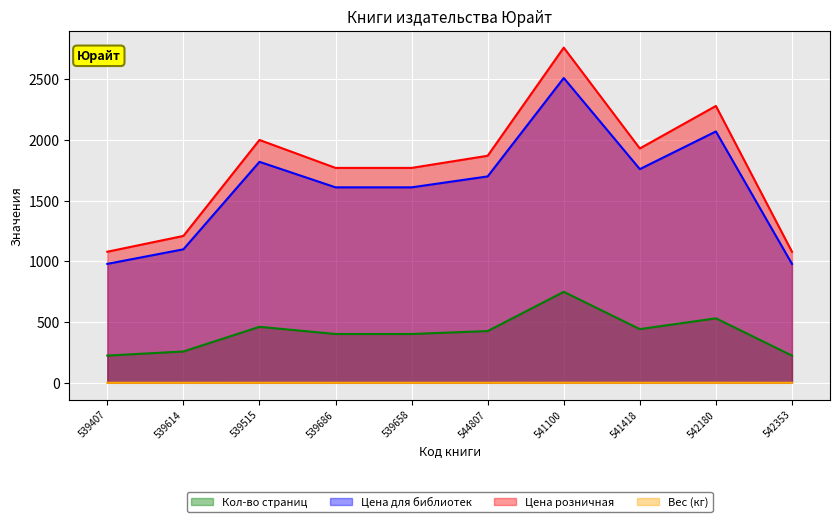

How many data points in Кол-во страниц are less than 426?

5